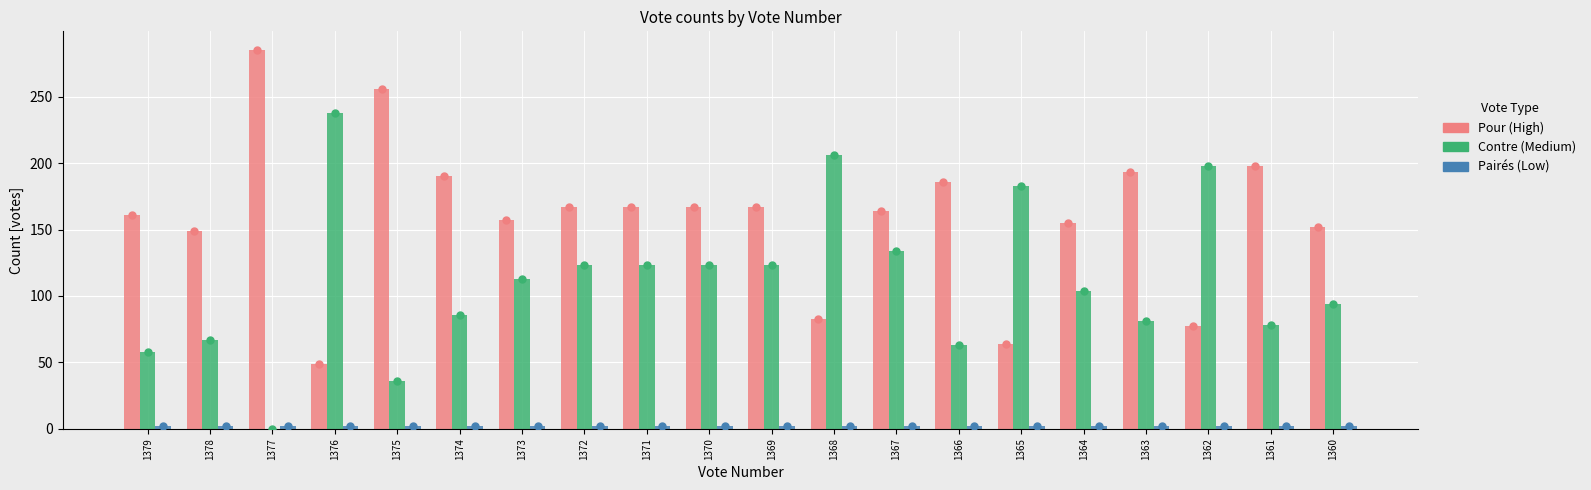

What is the greatest value displayed?

285